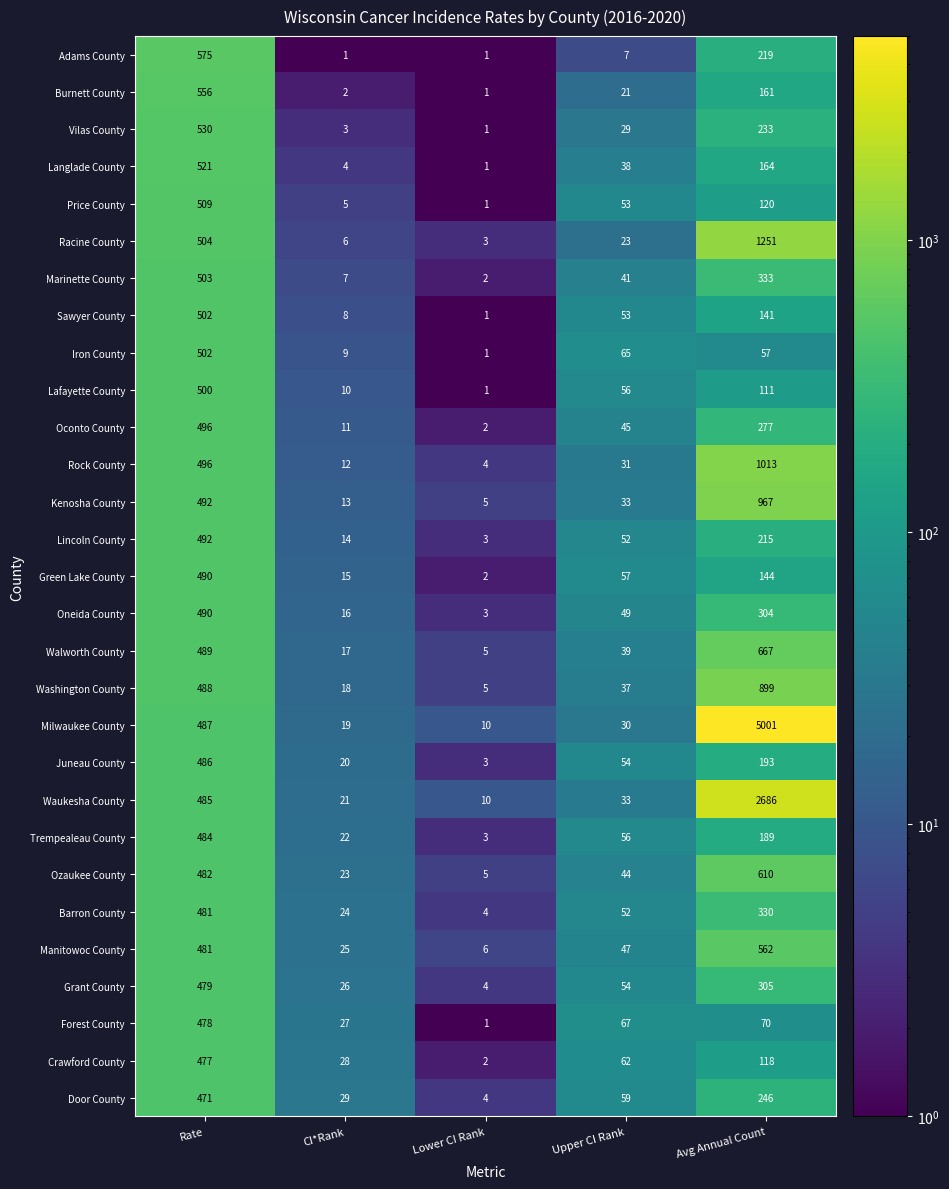

Which series has the largest range (max minus min)?

Milwaukee County